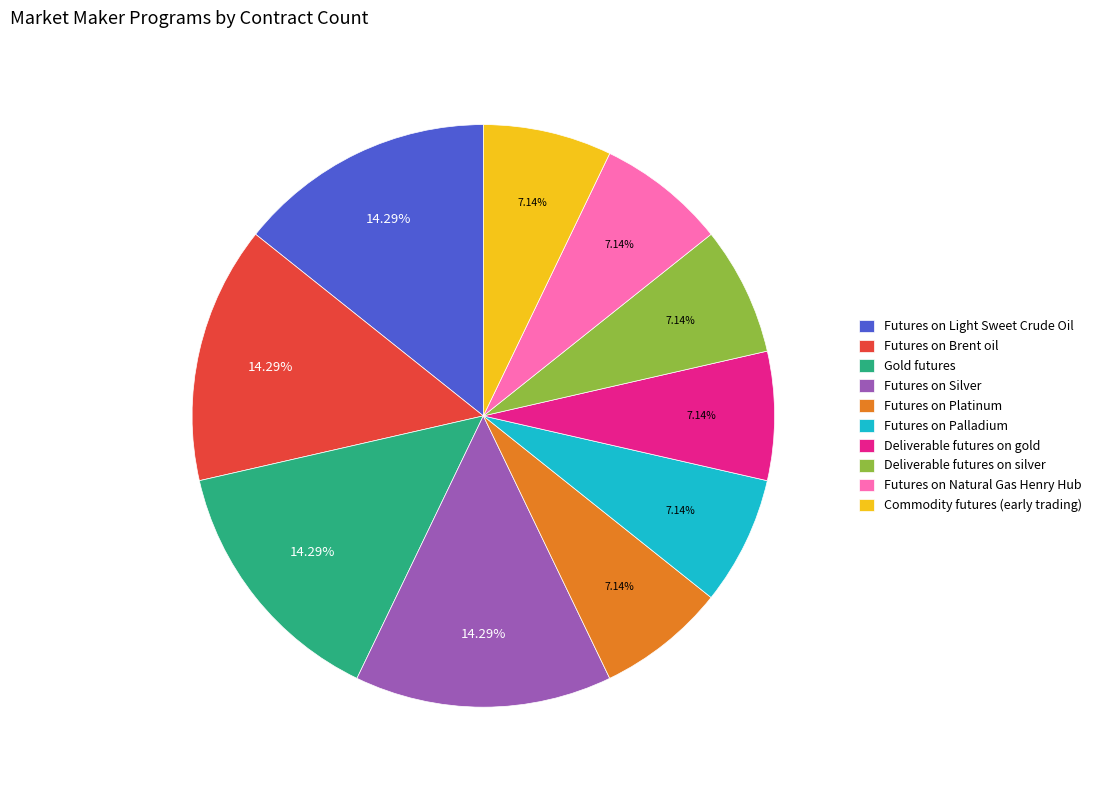

To the nearest percent, what portion does Futures on Brent oil represent?

14%